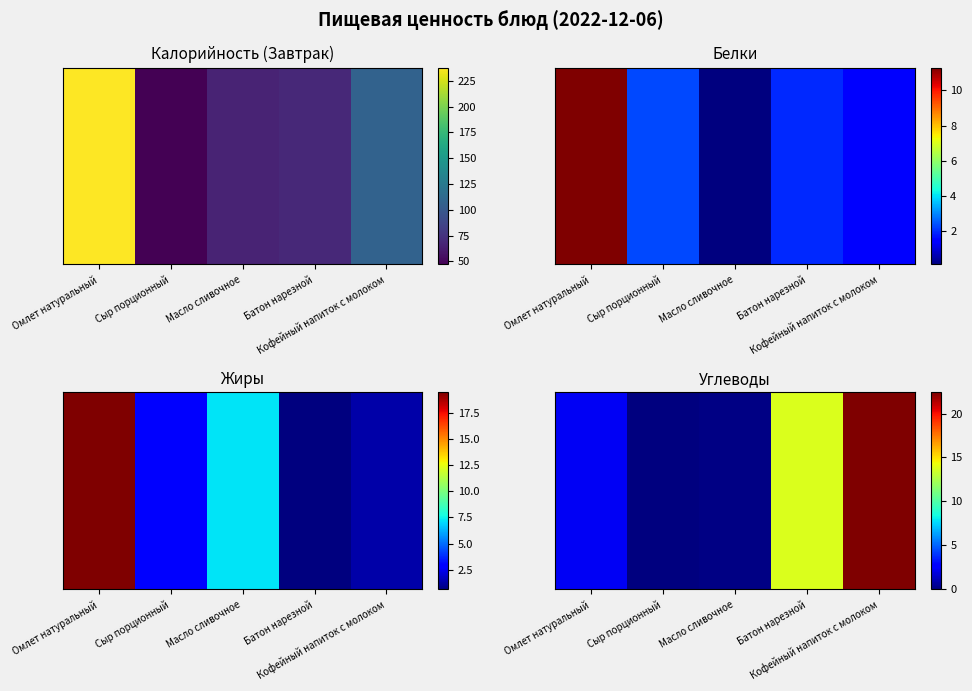

The value at Масло сливочное is 0.1. True or false?

True